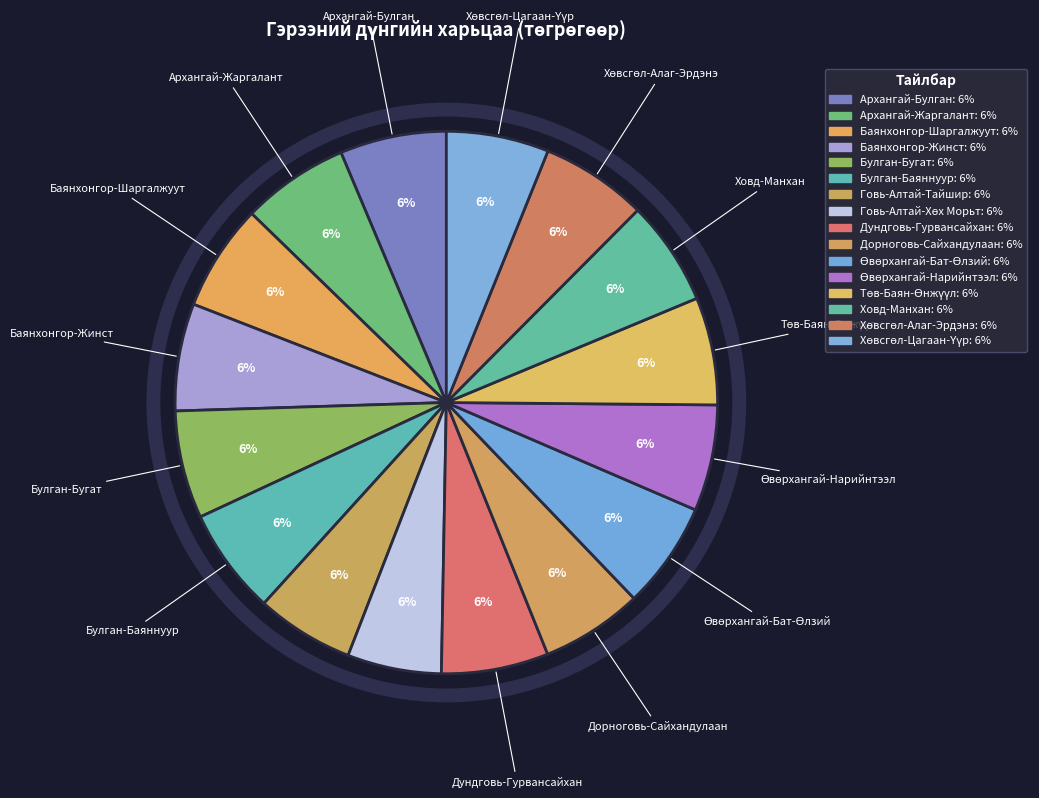

Count the number of slices in the pie.

16